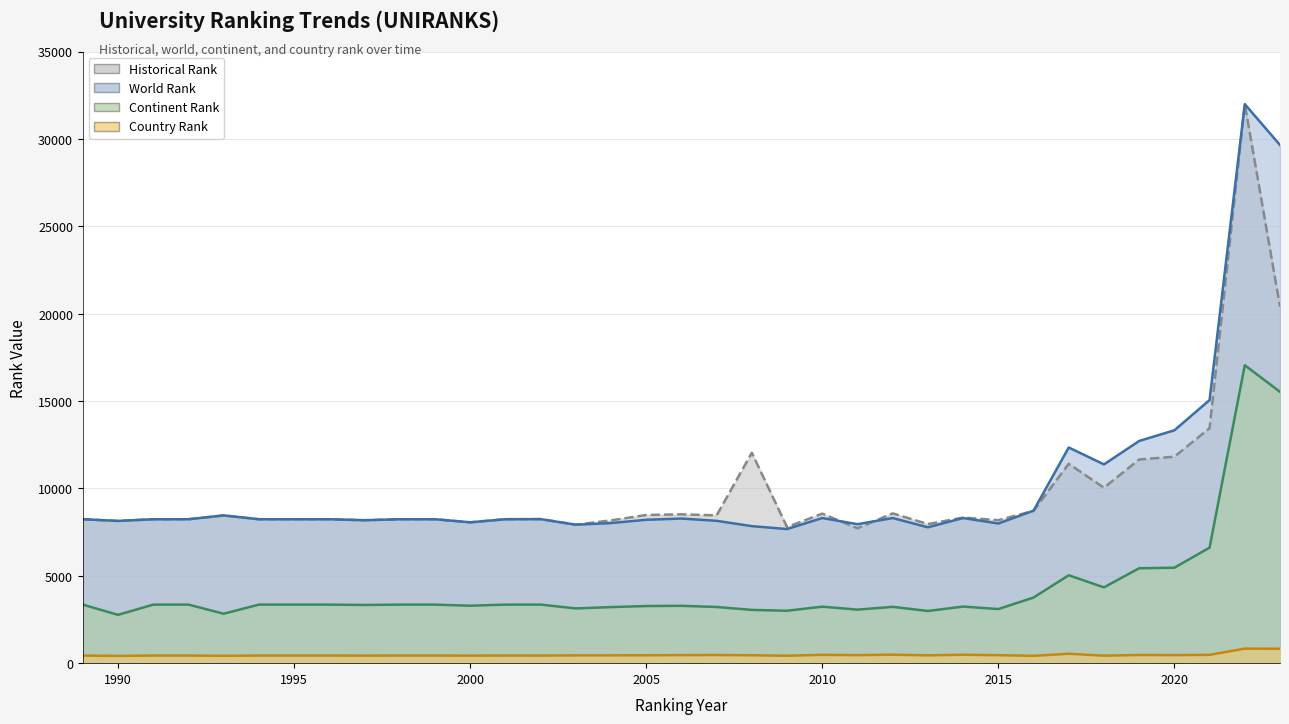

Which has a higher value, 1996 or 2001?

1996